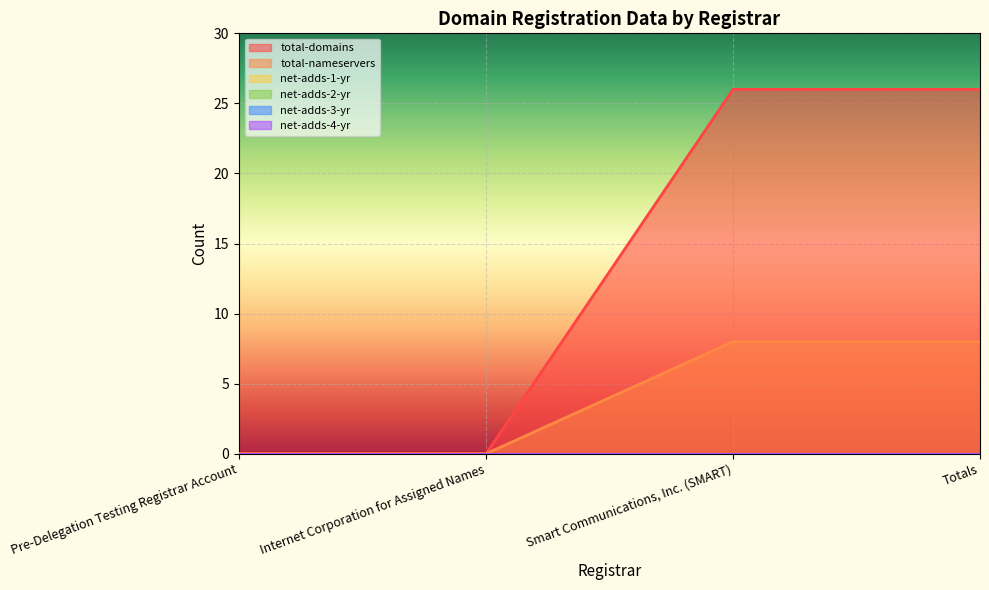

At which label is net-adds-2-yr closest to 0?

Pre-Delegation Testing Registrar Account